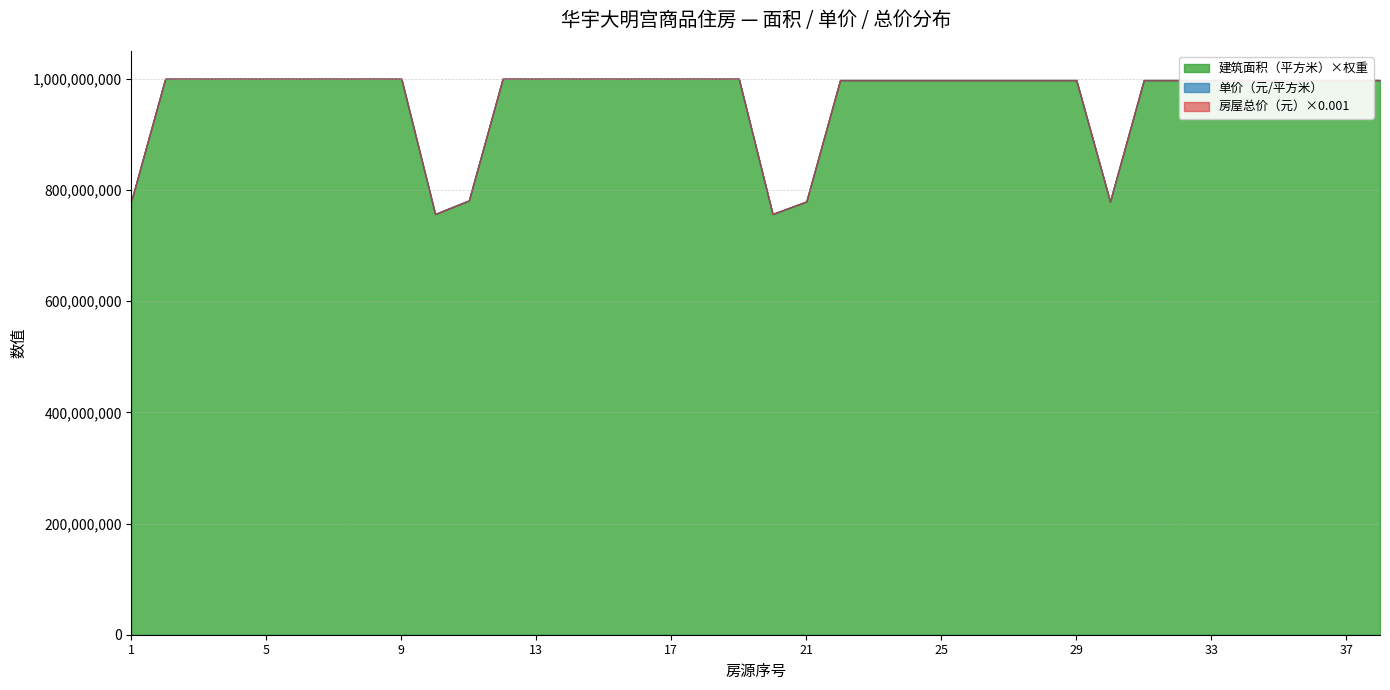

Between 37 and 16, which is larger?

16